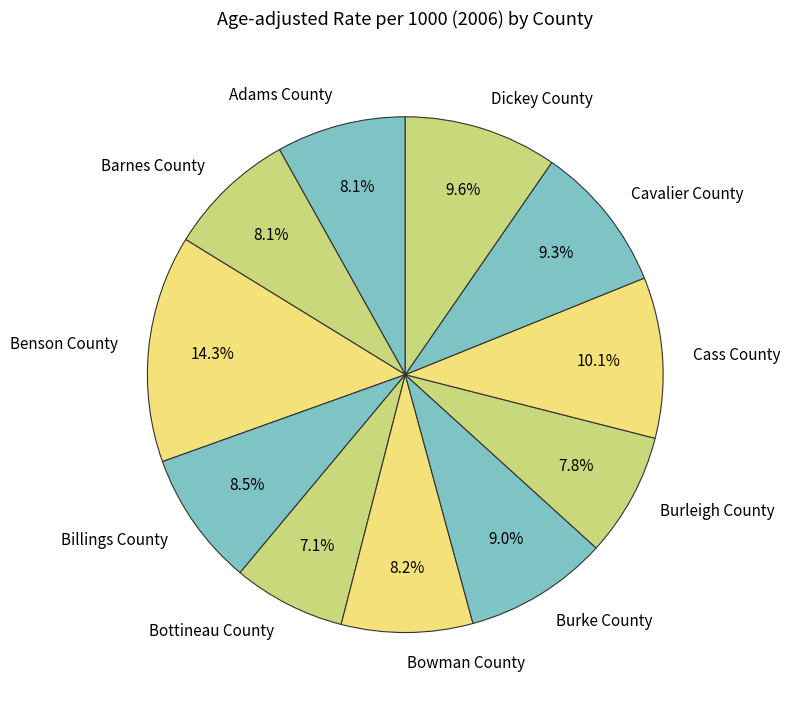

What is the smallest slice in the pie chart?

Bottineau County